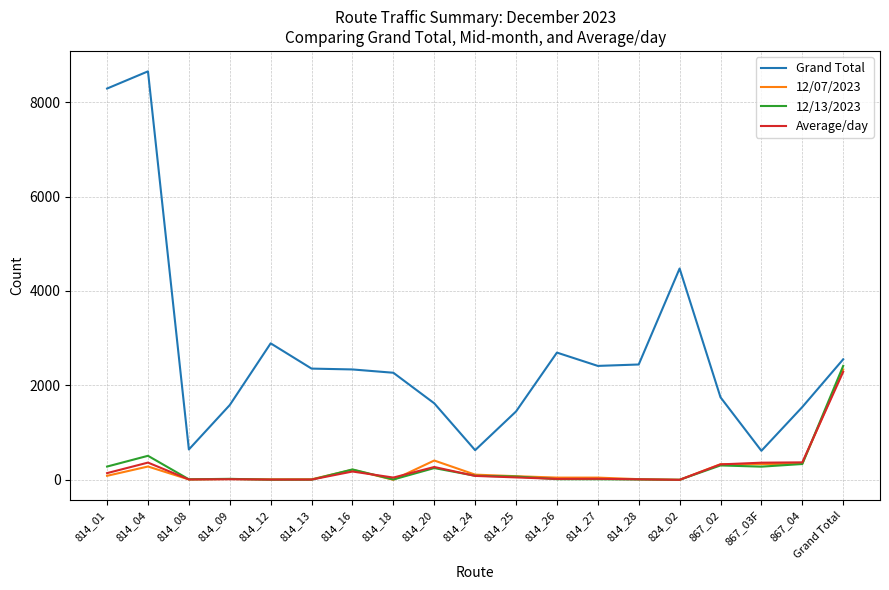

True or false: Grand Total and 12/07/2023 intersect in this chart.

False